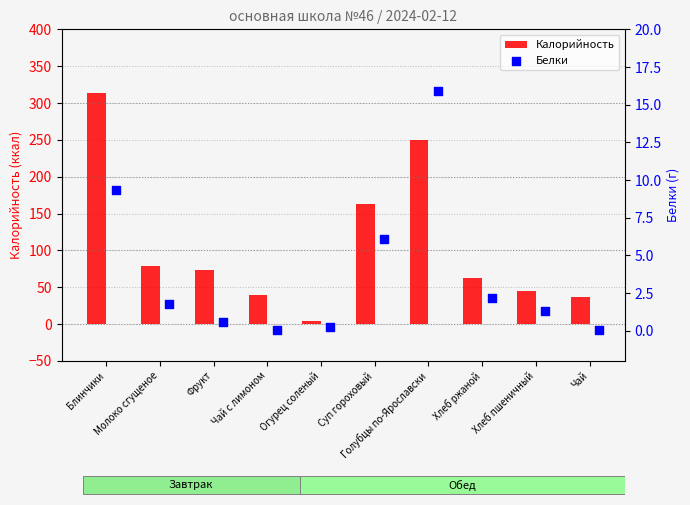

What is the difference between the second highest and second lowest values in the Калорийность series?

212.3